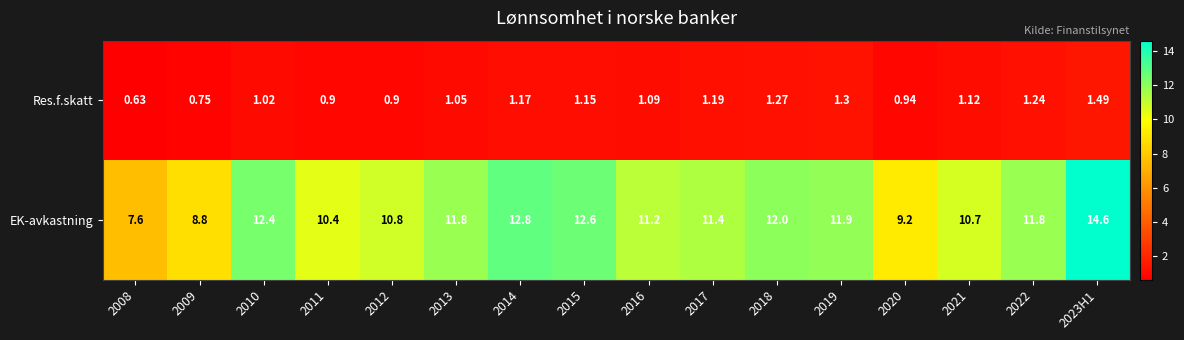

What is the total value across all series at 2011?

11.3